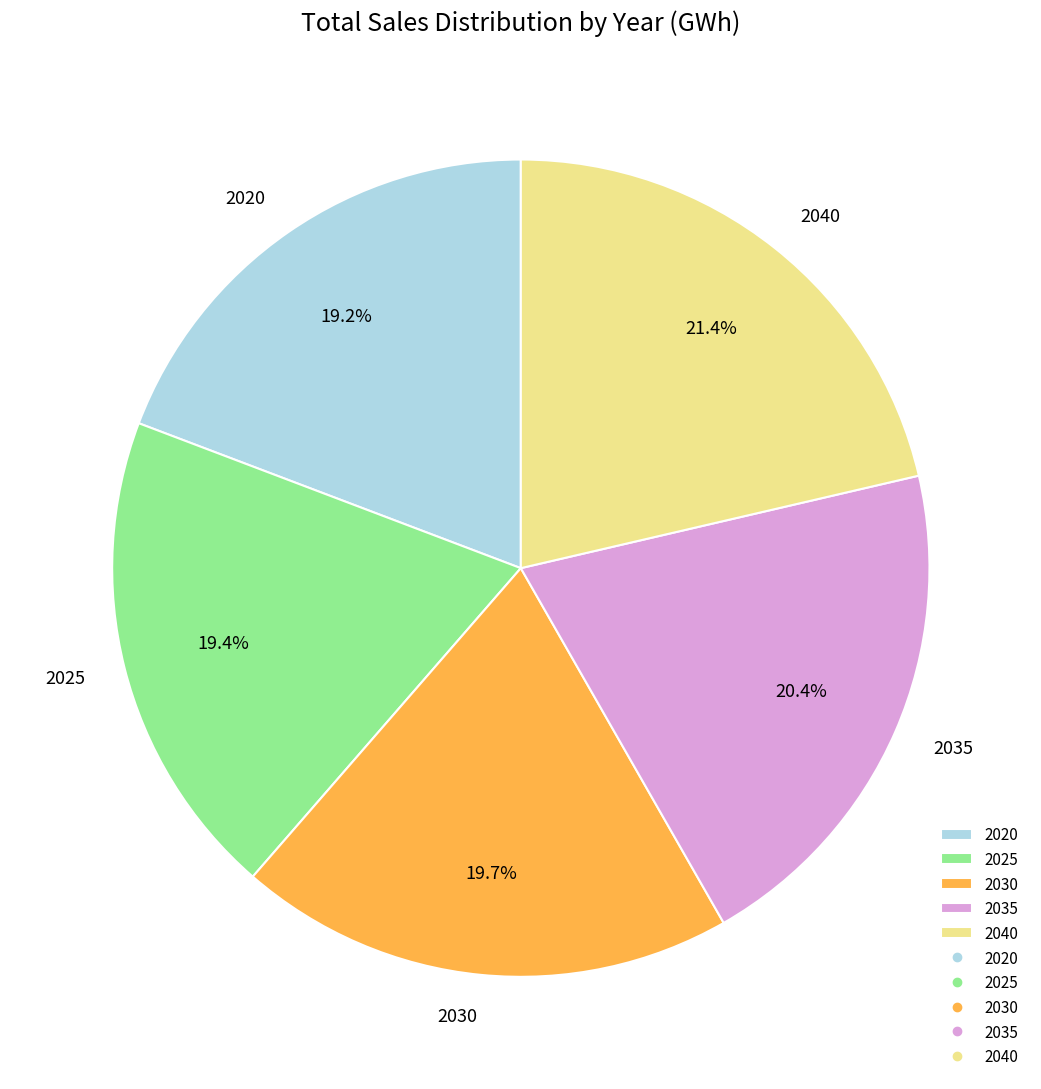

The 2025 slice represents 27% of the pie. True or false?

False